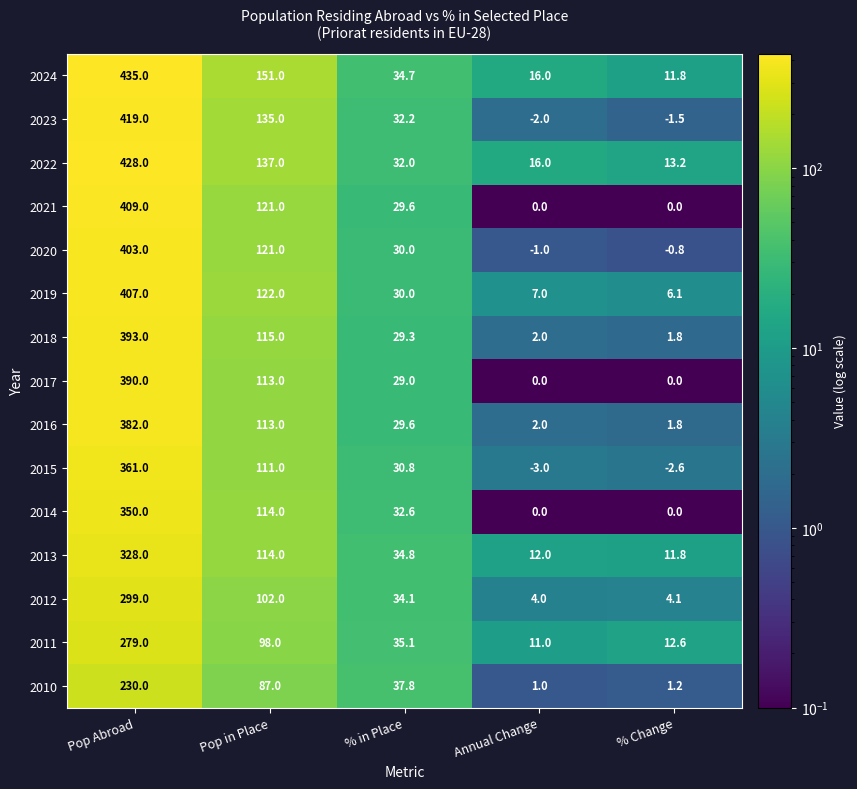

What is the approximate value of 2024 at Pop Abroad?

435.0